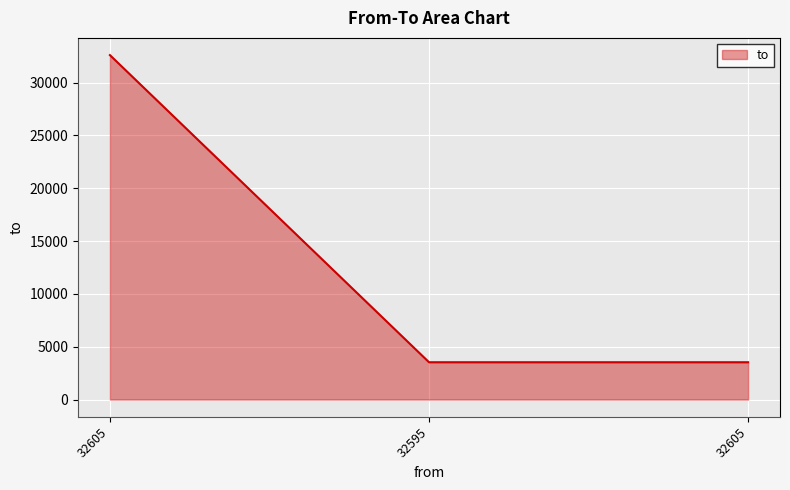

What is the sum of all values?

39659